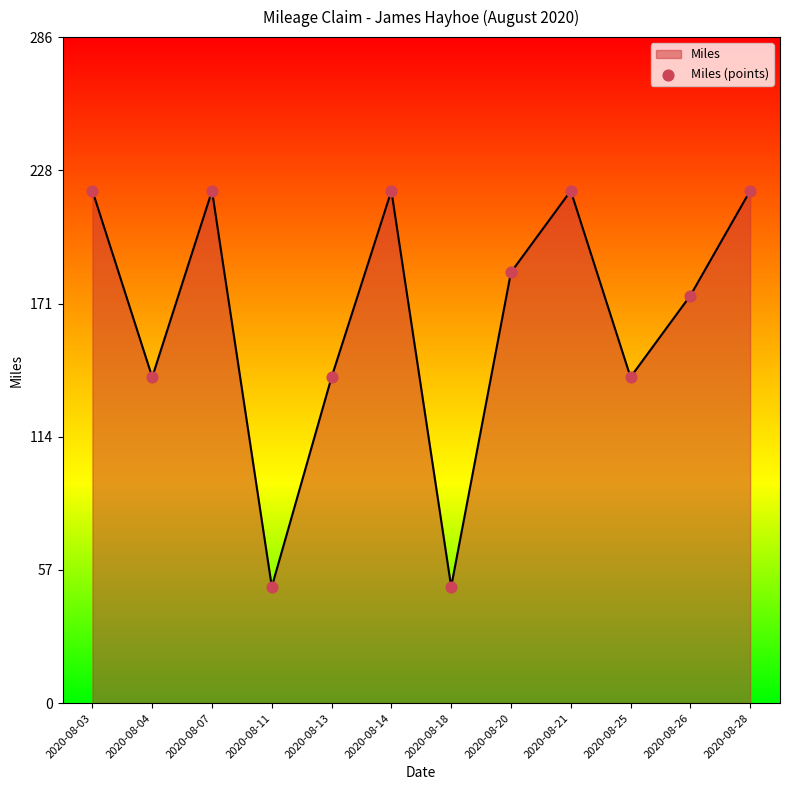

Between 2020-08-18 and 2020-08-07, which is larger?

2020-08-07